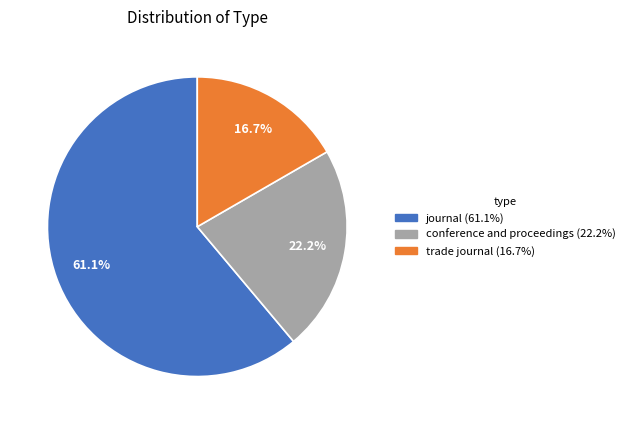

To the nearest percent, what is the difference between the conference and proceedings and trade journal slice percentages?

6%